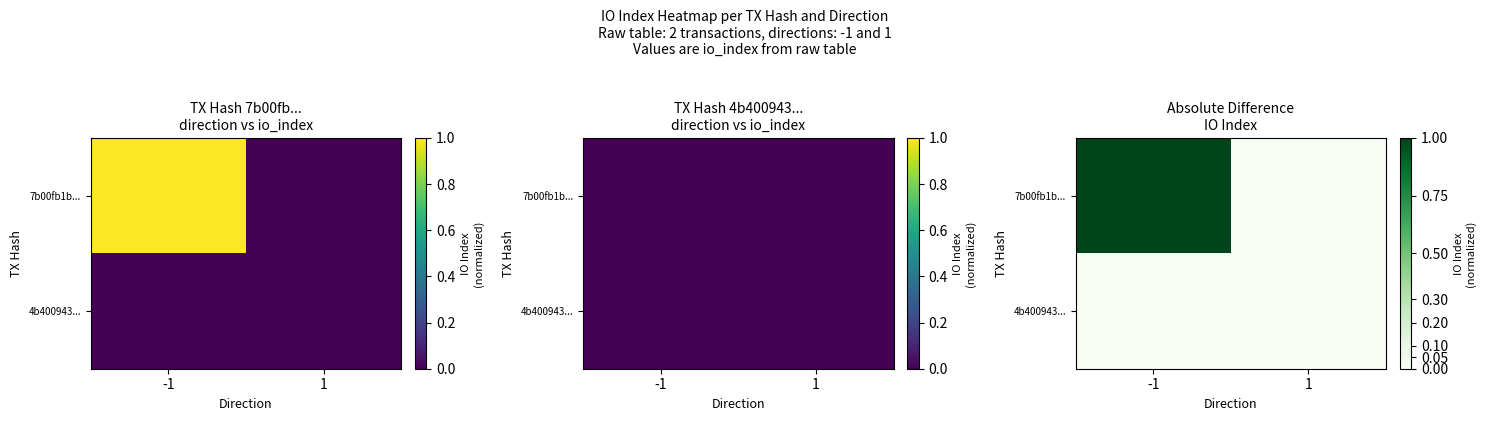

Count the number of data series in this chart.

2